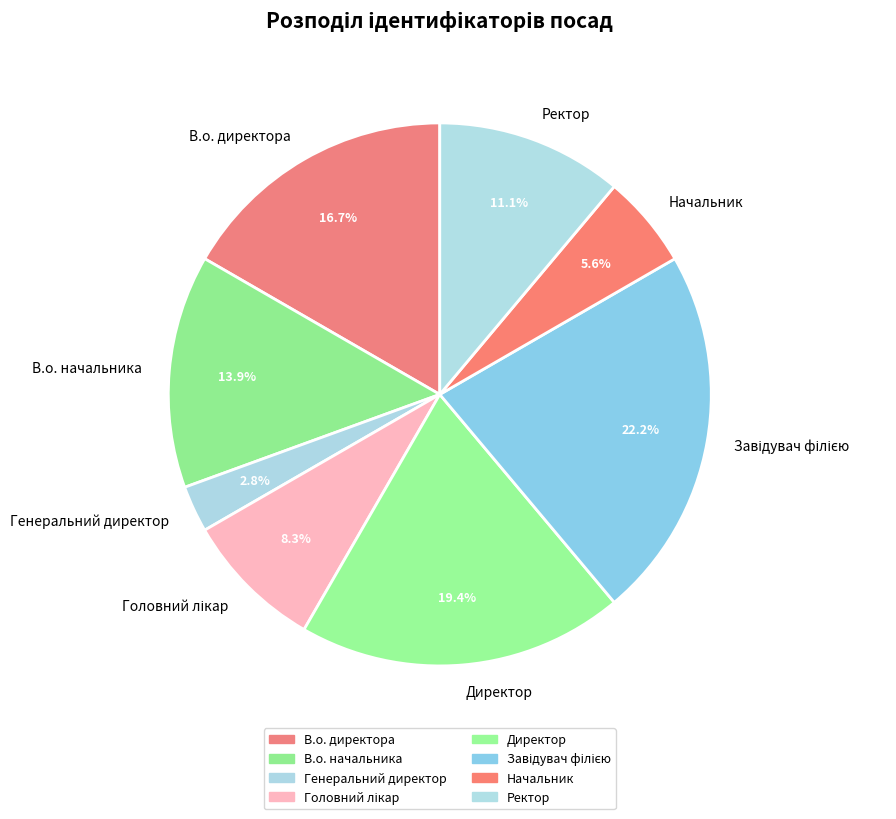

The Ректор slice represents 19% of the pie. True or false?

False